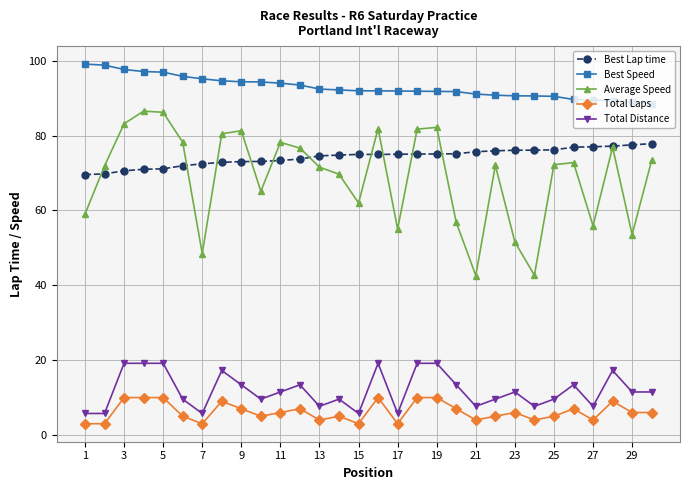

What is the average value of the Average Speed series?

69.0